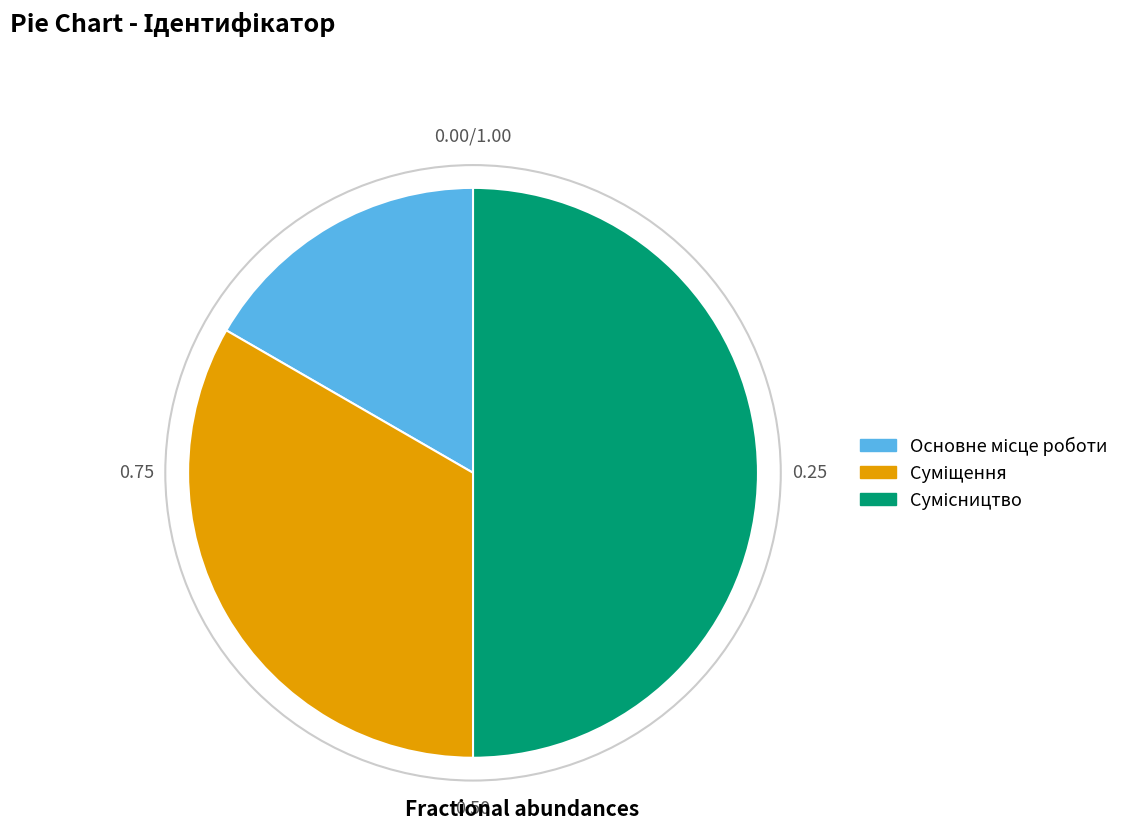

How many slices are in this pie chart?

3